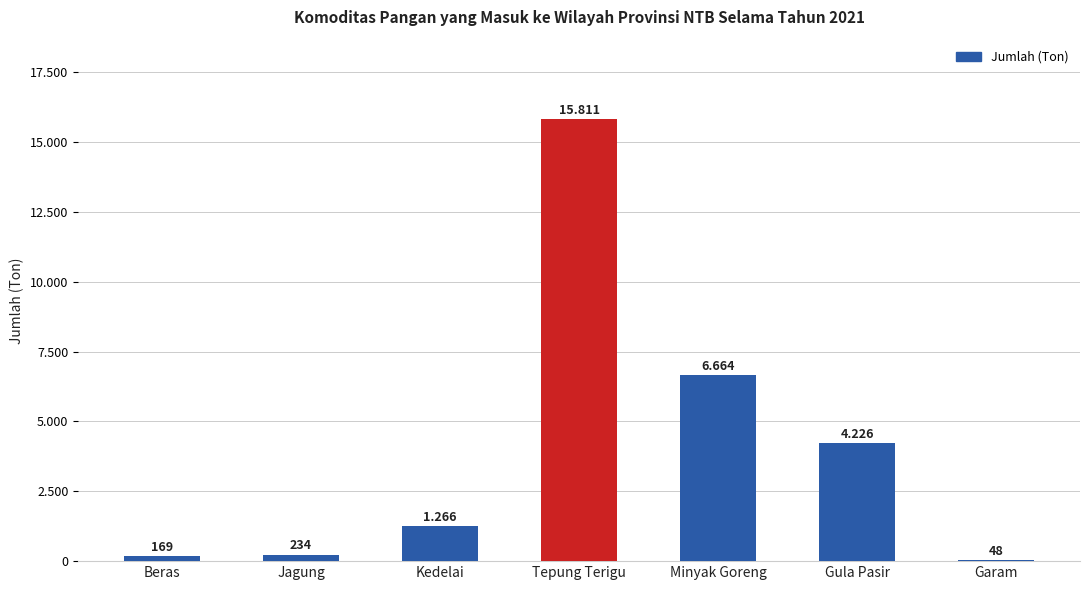

What is the sum of the values at Gula Pasir and Tepung Terigu?

20037